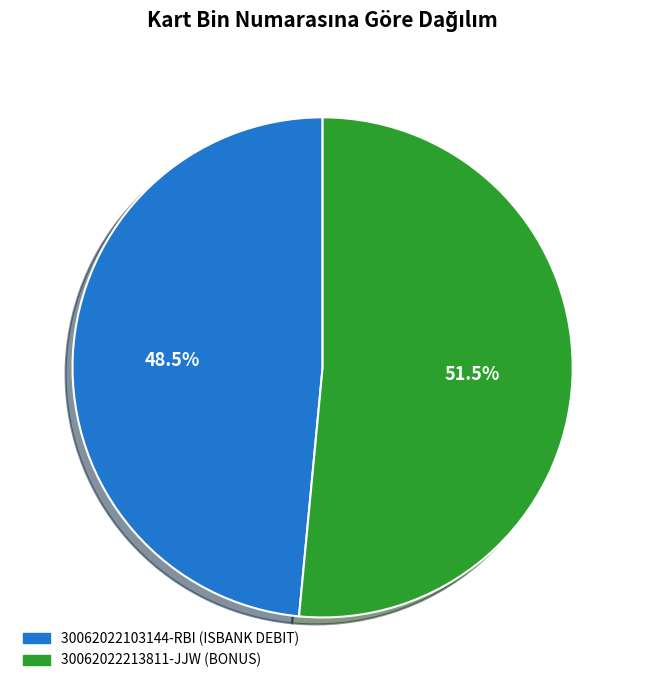

To the nearest percent, what is the difference between the 30062022213811-JJW and 30062022103144-RBI slice percentages?

3%